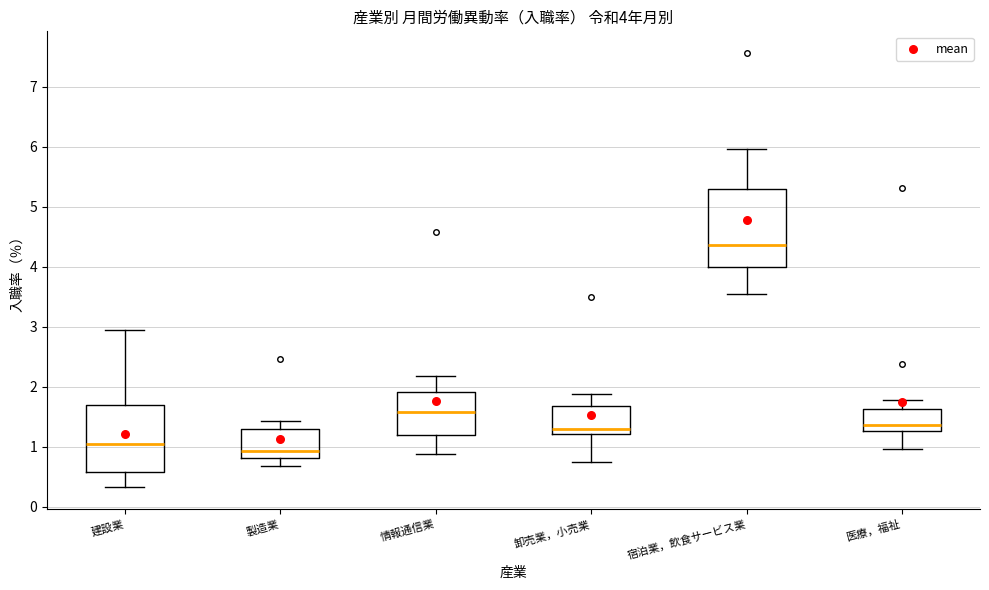

Which box is the tallest, from its lower edge to its upper edge?

宿泊業，飲食サービス業